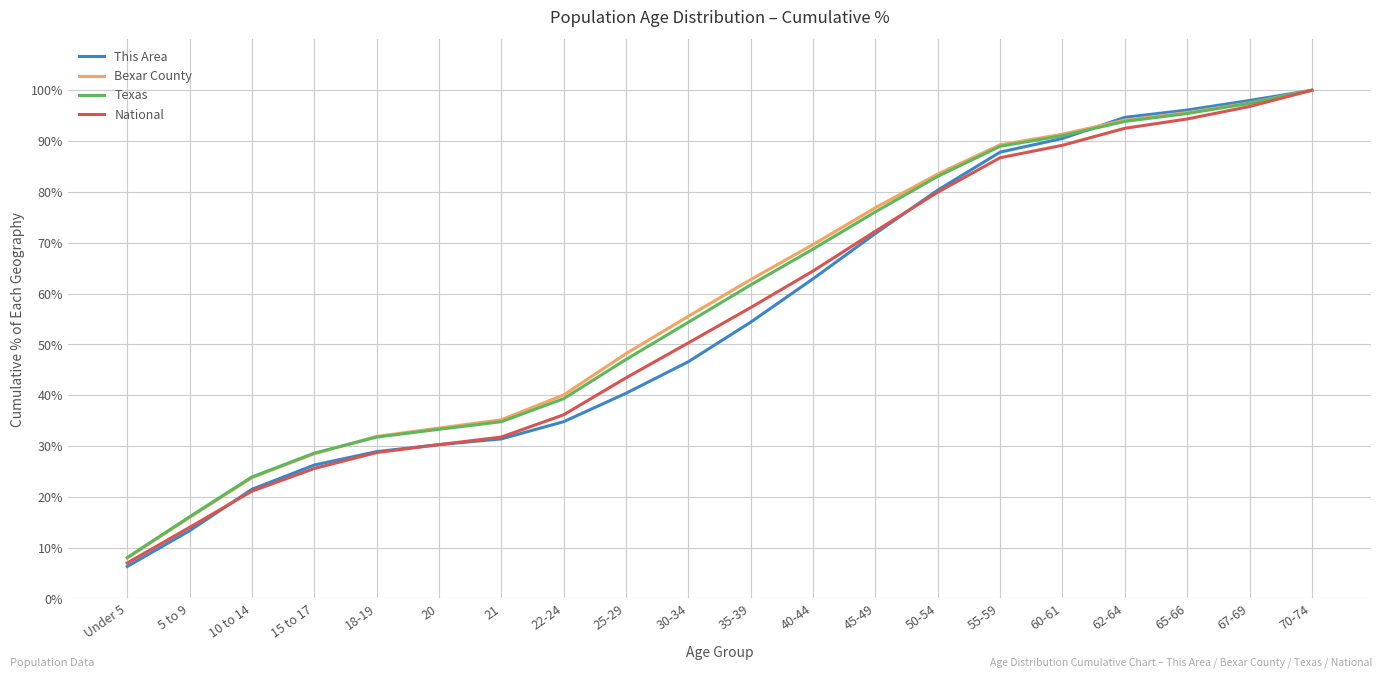

The National series shows 144.6 at 60-61. True or false?

False